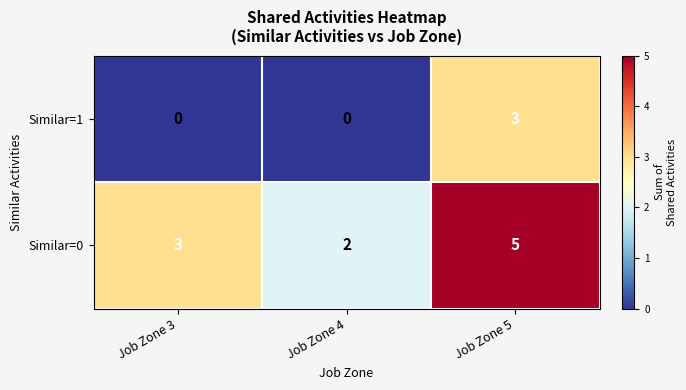

At which category is the sum across all series the highest?

Job Zone 5